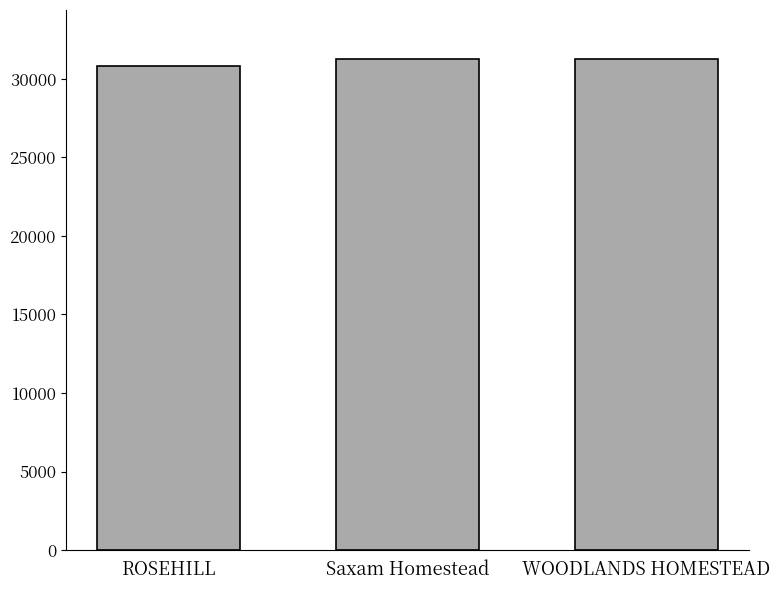

The value at ROSEHILL is 30821. True or false?

True